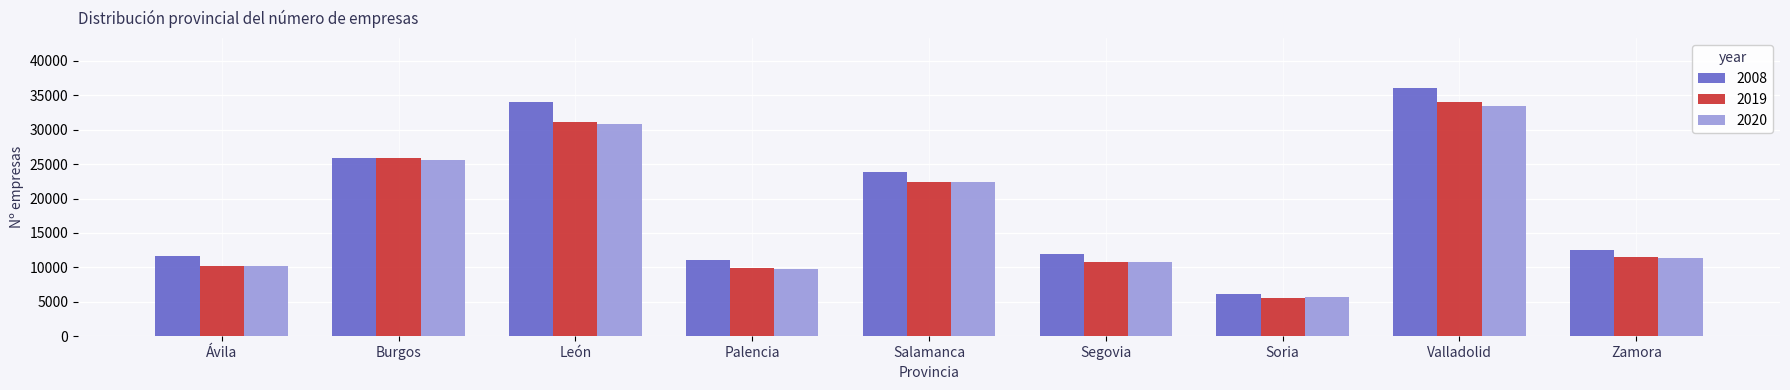

What is the maximum value for 2008?

36053